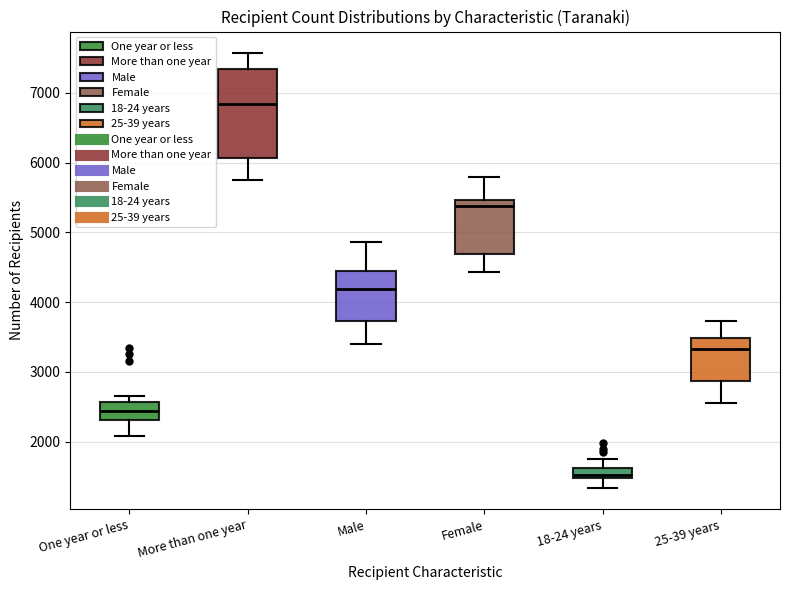

Where is the upper edge of the box for Female on the y-axis? The values are not printed on the chart, so give them approximately, as read against the axis.

5500